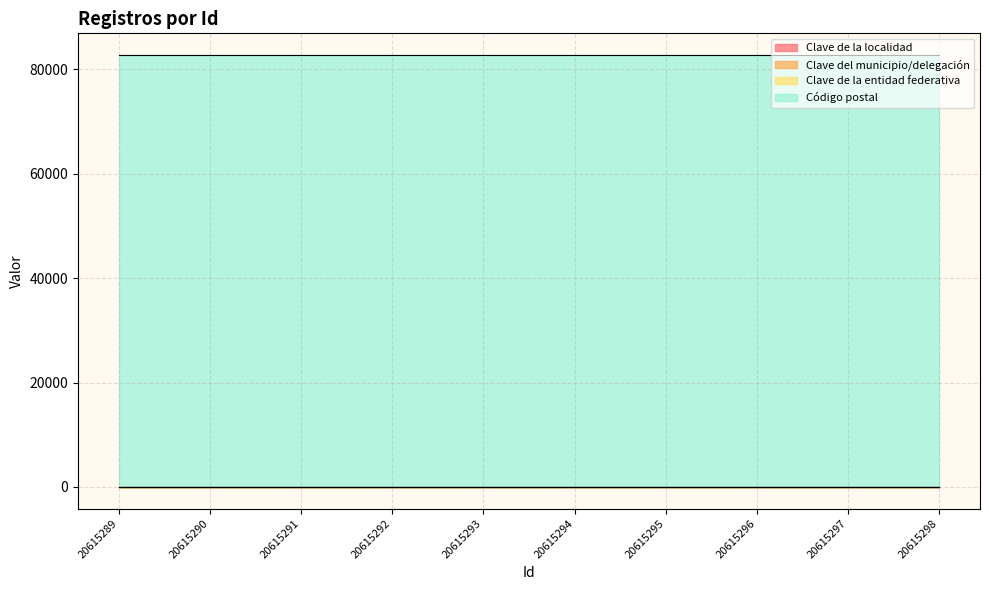

Which category has the highest value across all series?

20615289